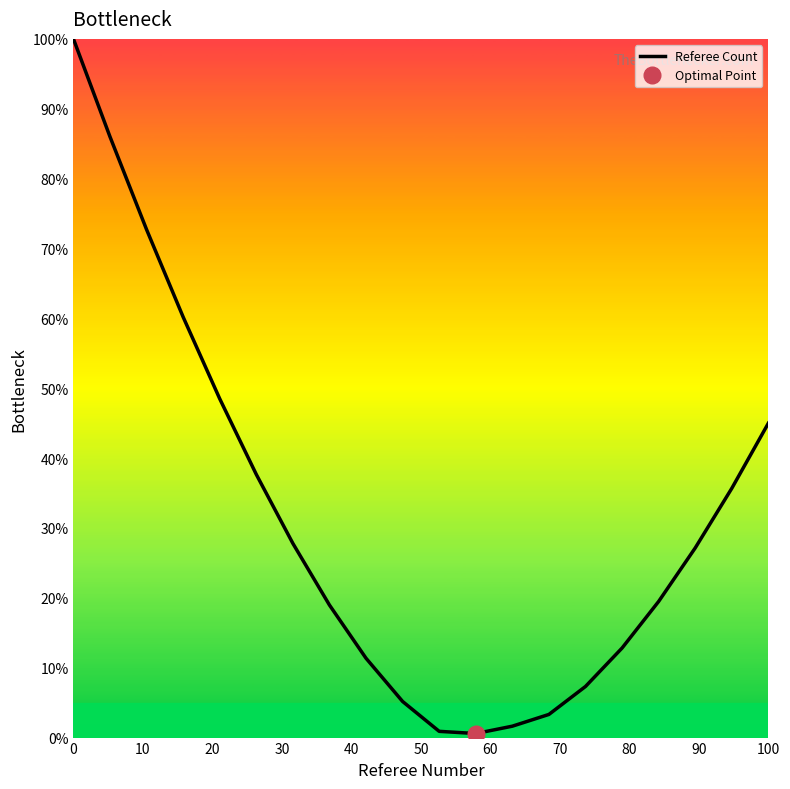

The value of Referee Count at 100 is 12.8. True or false?

False